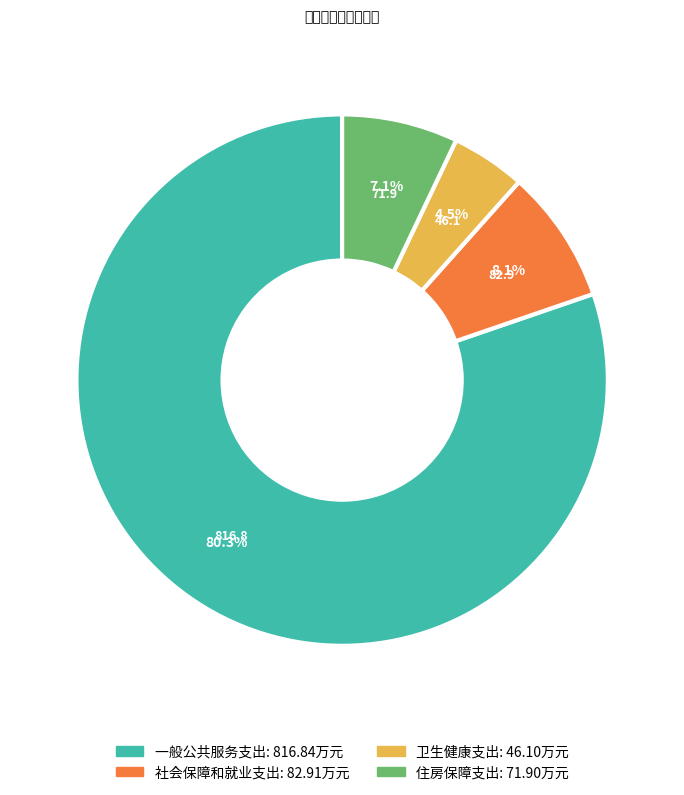

How much of the chart is everything except 住房保障支出?

92.9%